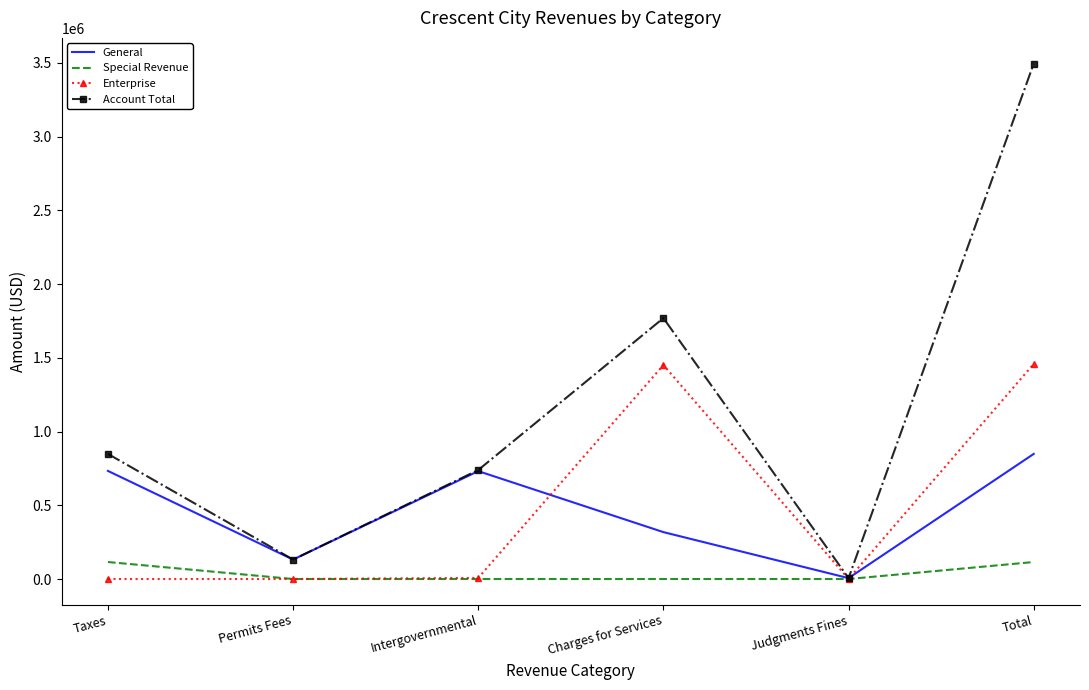

Which series has the largest range (max minus min)?

Account Total